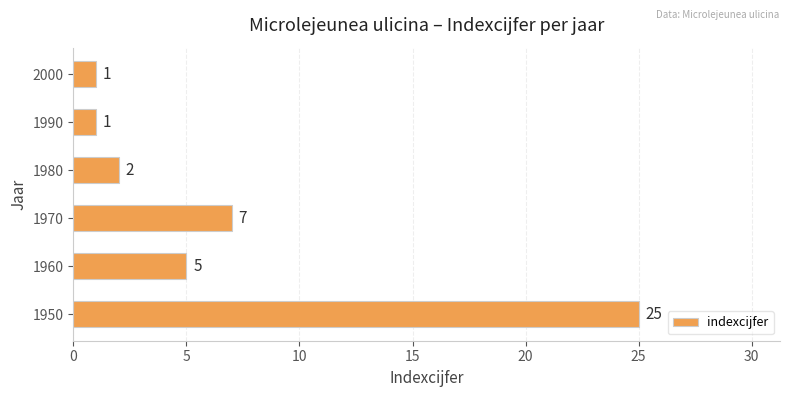

What is the difference between the maximum and minimum values?

24